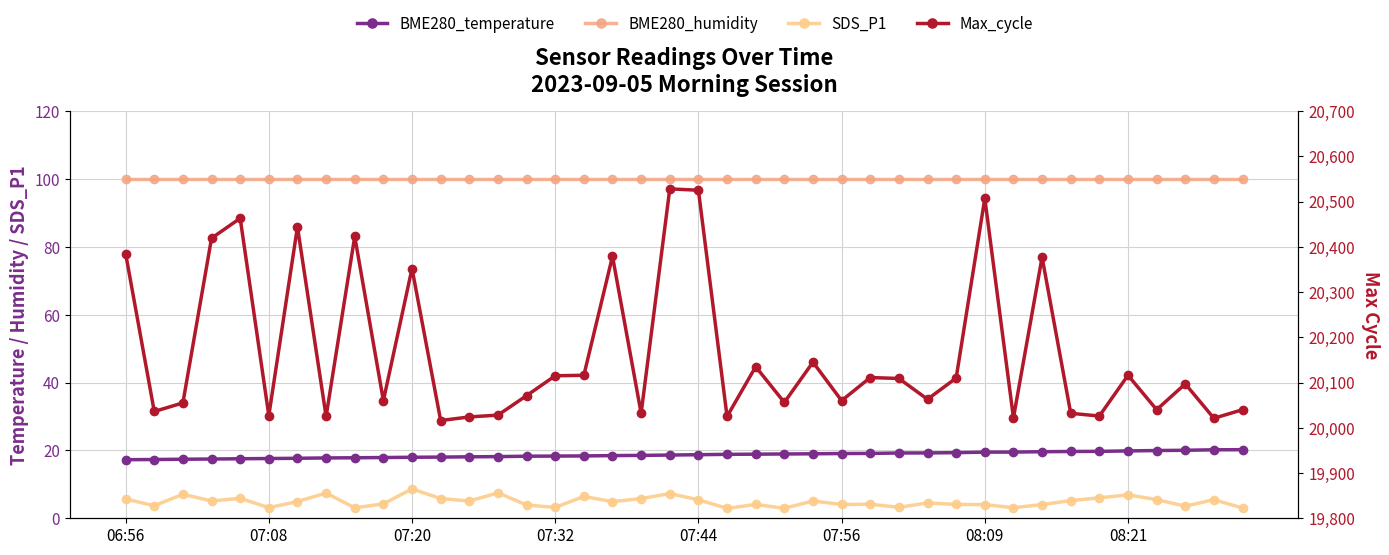

True or false: BME280_temperature and Max_cycle intersect in this chart.

False